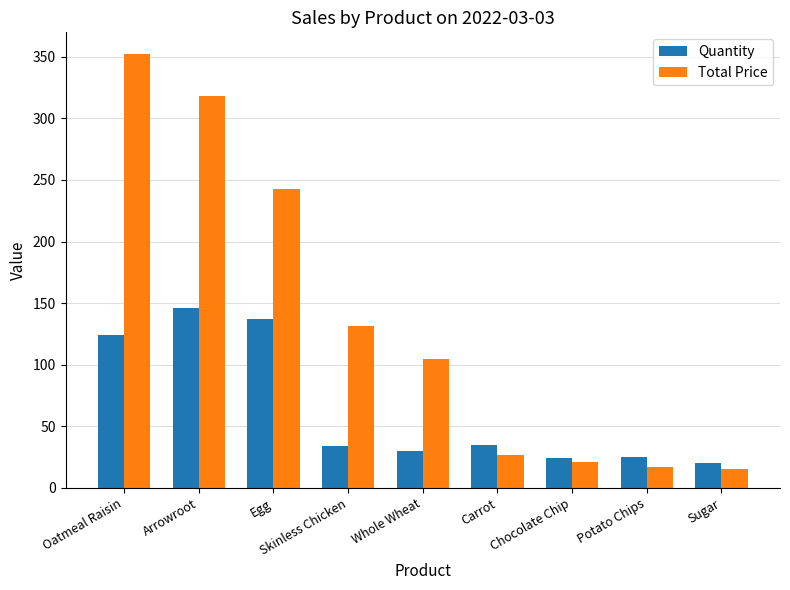

Is the value of Quantity at Oatmeal Raisin greater than the value of Total Price at Chocolate Chip?

Yes